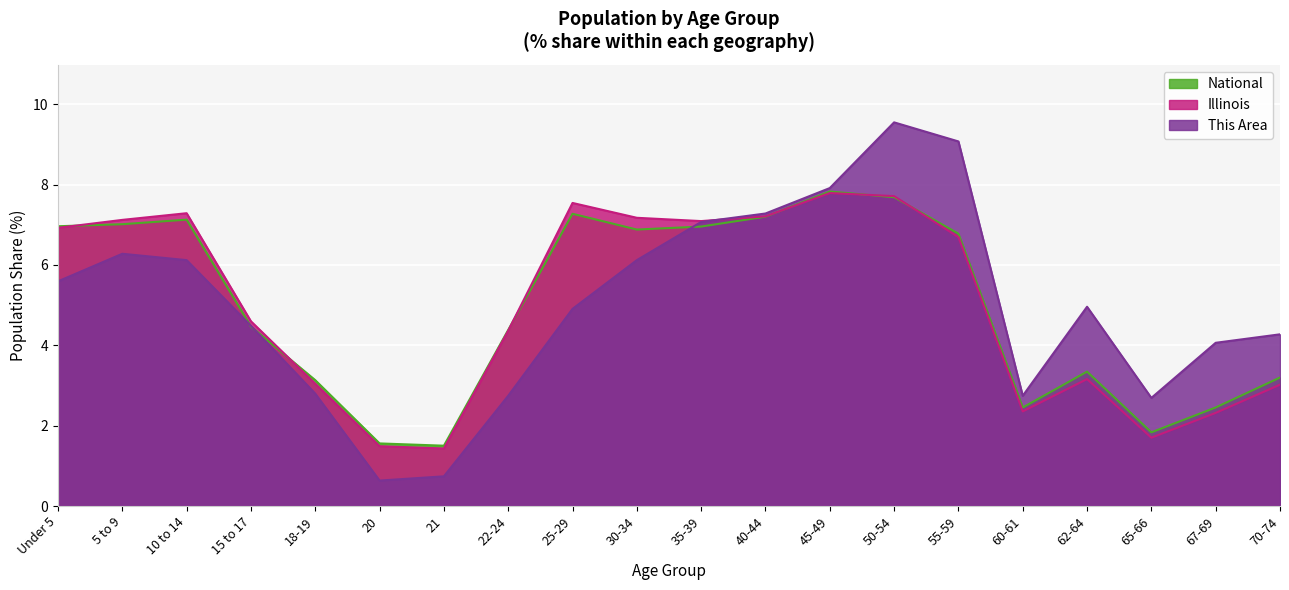

The National series shows 7.1 at 10 to 14. True or false?

True